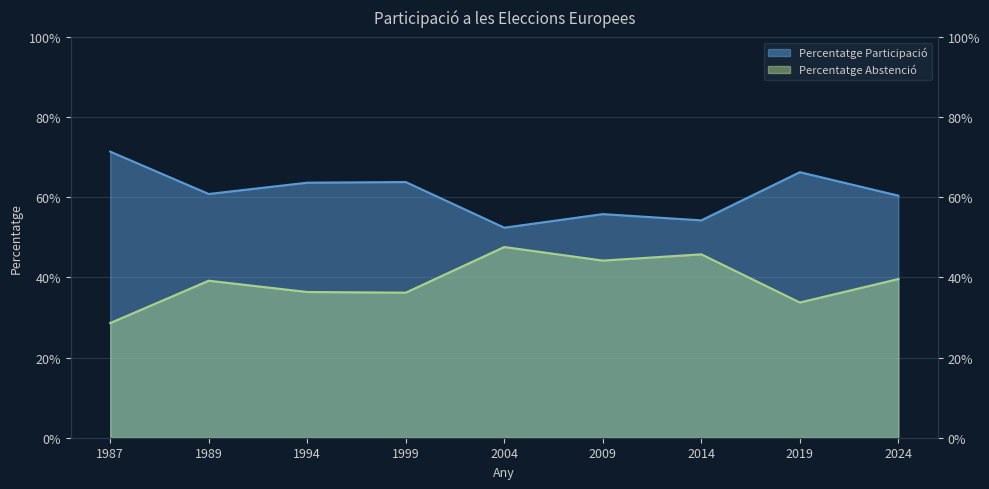

How many lines are shown in the chart?

2